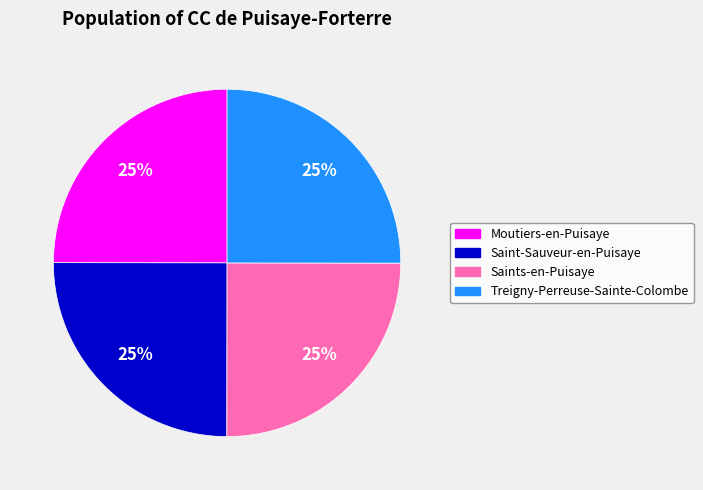

What is the ratio of the value at Treigny-Perreuse-Sainte-Colombe to the value at Saint-Sauveur-en-Puisaye?

1.0